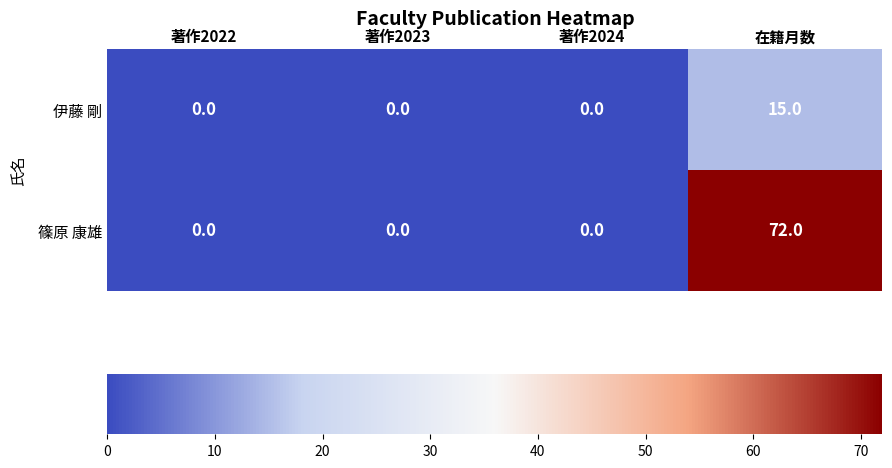

Reading left to right, list all the values displayed in this chart.

伊藤 剛: 著作2022=0	著作2023=0	著作2024=0	在籍月数=15
篠原 康雄: 著作2022=0	著作2023=0	著作2024=0	在籍月数=72